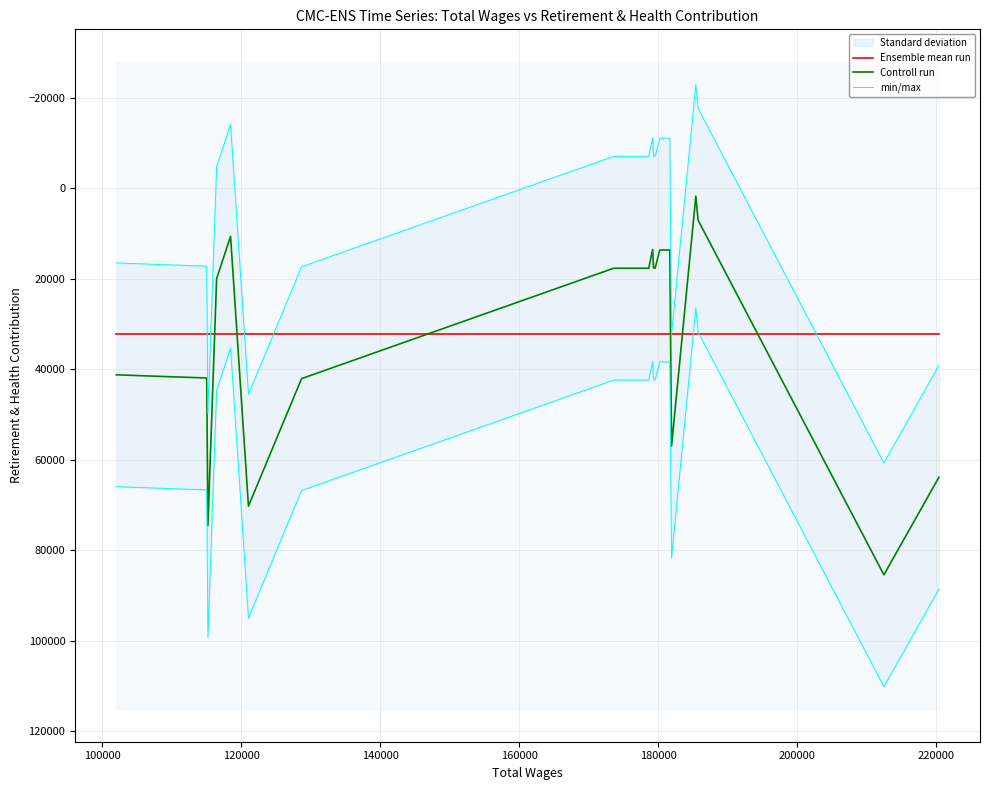

After their last crossing, which series has the higher values: Ensemble mean run or Controll run?

Controll run